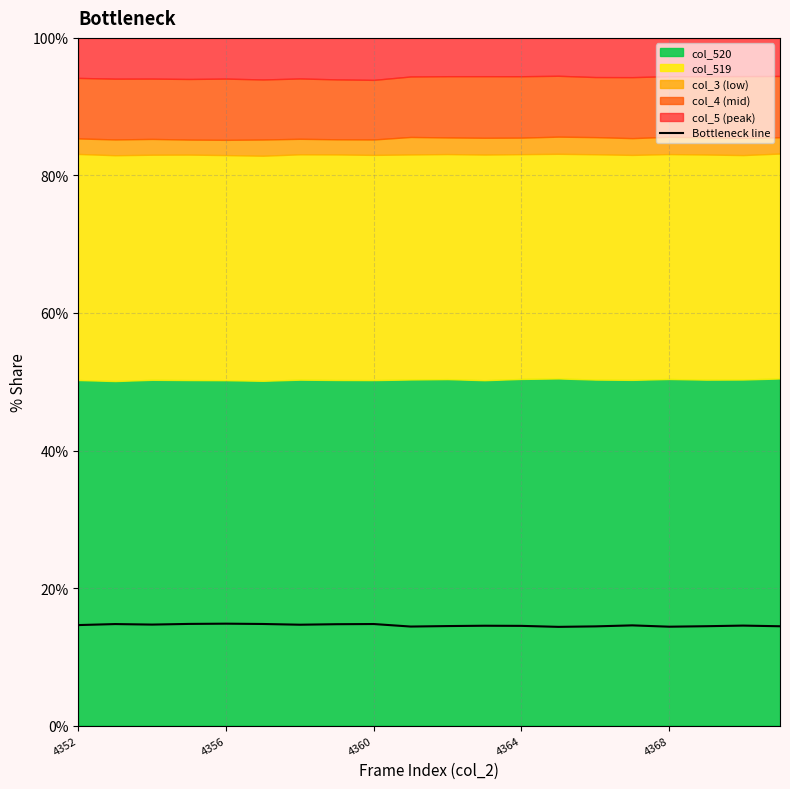

The Bottleneck line series shows 14.4 at 4368. True or false?

True